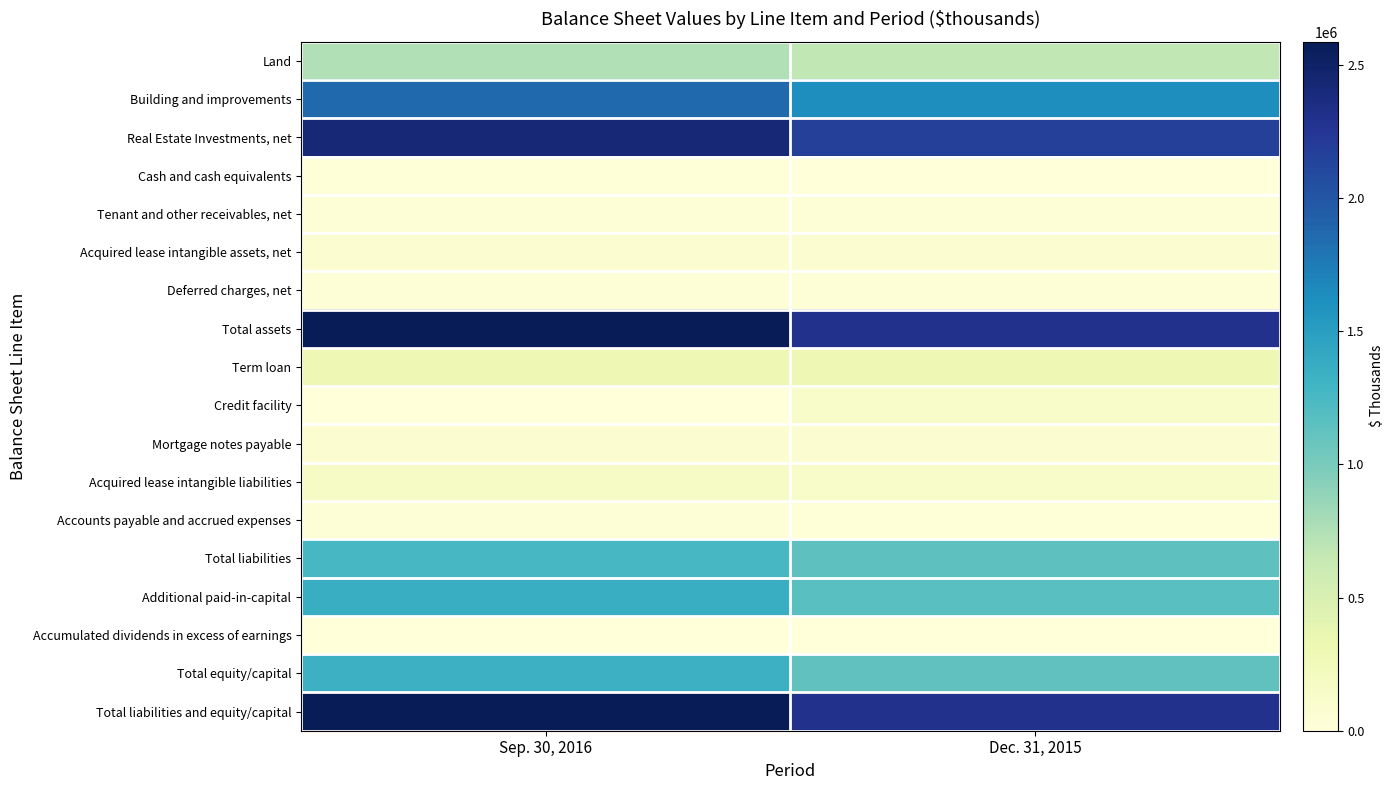

Reading left to right, extract all data points from this chart.

Land: Sep. 30, 2016=741255	Dec. 31, 2015=669307
Building and improvements: Sep. 30, 2016=1859178	Dec. 31, 2015=1627310
Real Estate Investments, net: Sep. 30, 2016=2424035	Dec. 31, 2015=2162306
Cash and cash equivalents: Sep. 30, 2016=10447	Dec. 31, 2015=8844
Tenant and other receivables, net: Sep. 30, 2016=31100	Dec. 31, 2015=28652
Acquired lease intangible assets, net: Sep. 30, 2016=79282	Dec. 31, 2015=66942
Deferred charges, net: Sep. 30, 2016=34388	Dec. 31, 2015=30129
Total assets: Sep. 30, 2016=2586501	Dec. 31, 2015=2301448
Term loan: Sep. 30, 2016=299094	Dec. 31, 2015=298802
Credit facility: Sep. 30, 2016=5373	Dec. 31, 2015=132028
Mortgage notes payable: Sep. 30, 2016=71634	Dec. 31, 2015=62156
Acquired lease intangible liabilities: Sep. 30, 2016=153140	Dec. 31, 2015=124861
Accounts payable and accrued expenses: Sep. 30, 2016=25197	Dec. 31, 2015=13205
Total liabilities: Sep. 30, 2016=1262390	Dec. 31, 2015=1136432
Additional paid-in-capital: Sep. 30, 2016=1355523	Dec. 31, 2015=1166395
Accumulated dividends in excess of earnings: Sep. 30, 2016=-155854	Dec. 31, 2015=-122991
Total equity/capital: Sep. 30, 2016=1324111	Dec. 31, 2015=1131342
Total liabilities and equity/capital: Sep. 30, 2016=2586501	Dec. 31, 2015=2301448